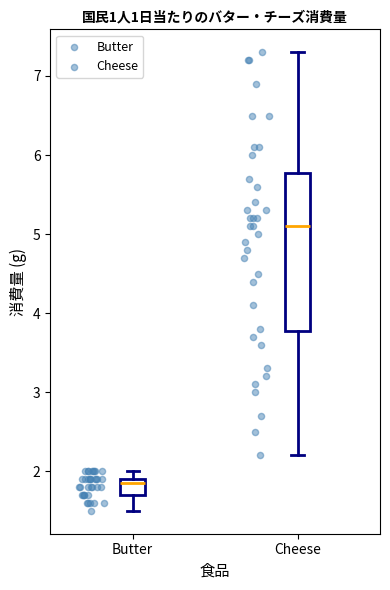

Which box's median line is the highest?

Cheese